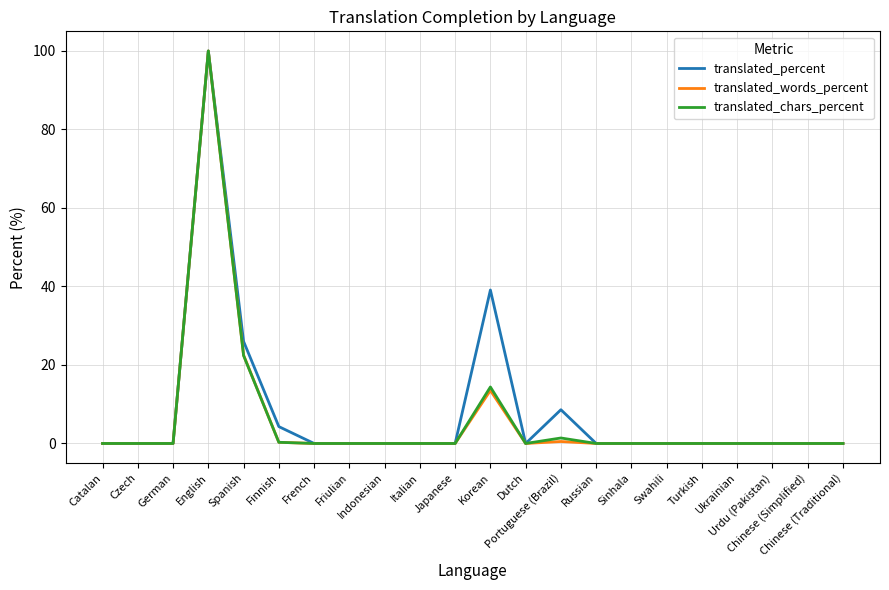

What is the maximum value for translated_chars_percent?

100.0